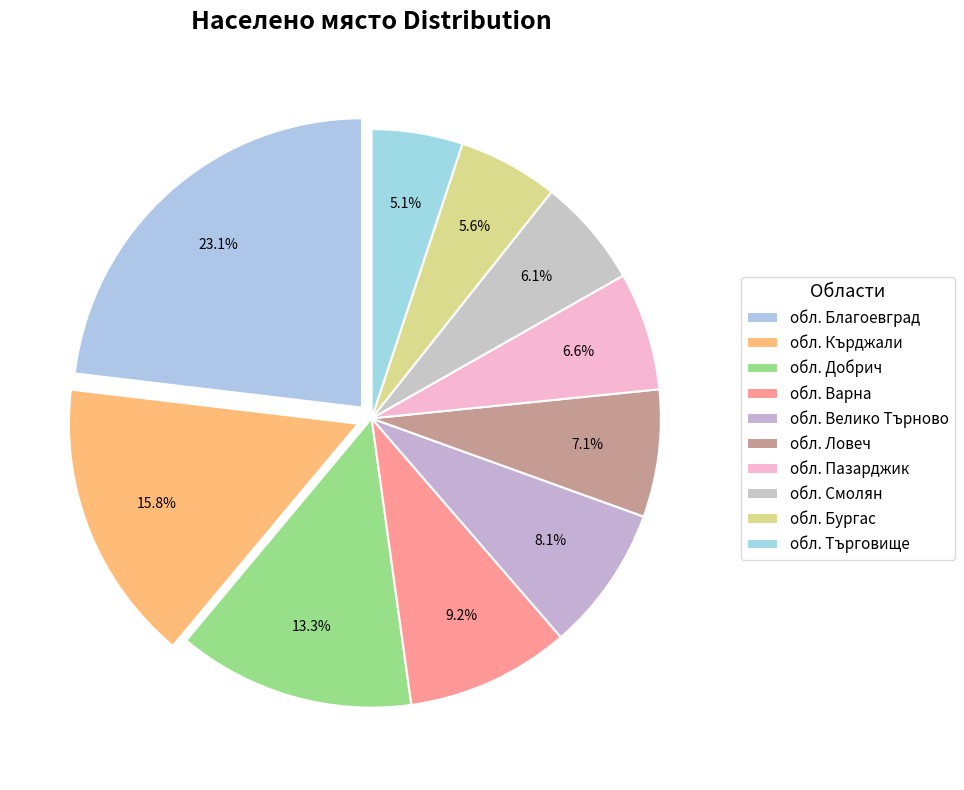

Is there a majority slice in this chart?

No